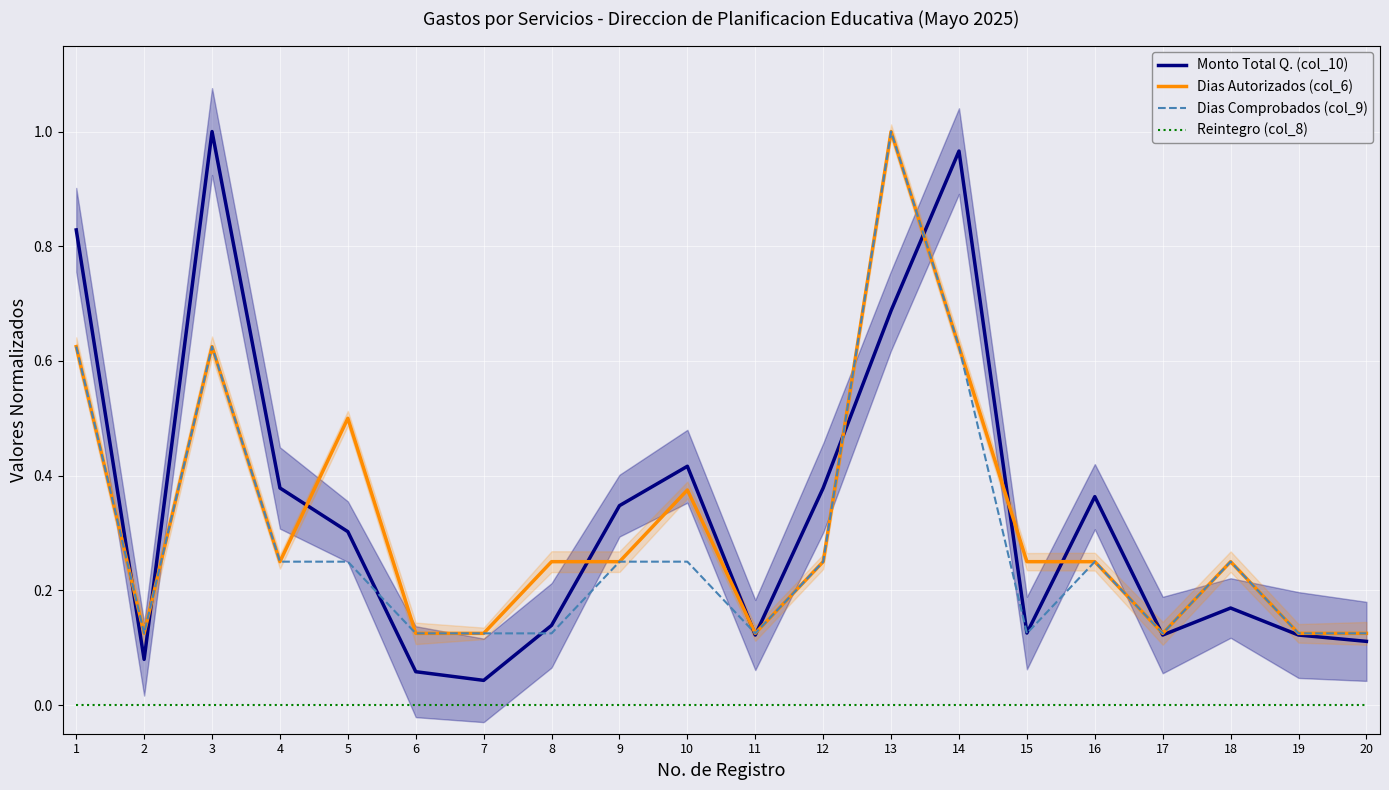

Reading right to left, transcribe all the data shown in this chart.

Monto Total Q. (col_10): 20=0.1	19=0.1	18=0.2	17=0.1	16=0.4	15=0.1	14=1.0	13=0.7	12=0.4	11=0.1	10=0.4	9=0.3	8=0.1	7=0.0	6=0.1	5=0.3	4=0.4	3=1.0	2=0.1	1=0.8
Dias Autorizados (col_6): 20=0.1	19=0.1	18=0.2	17=0.1	16=0.2	15=0.2	14=0.6	13=1.0	12=0.2	11=0.1	10=0.4	9=0.2	8=0.2	7=0.1	6=0.1	5=0.5	4=0.2	3=0.6	2=0.1	1=0.6
Dias Comprobados (col_9): 20=0.1	19=0.1	18=0.2	17=0.1	16=0.2	15=0.1	14=0.6	13=1.0	12=0.2	11=0.1	10=0.2	9=0.2	8=0.1	7=0.1	6=0.1	5=0.2	4=0.2	3=0.6	2=0.1	1=0.6
Reintegro (col_8): 20=0.0	19=0.0	18=0.0	17=0.0	16=0.0	15=0.0	14=0.0	13=0.0	12=0.0	11=0.0	10=0.0	9=0.0	8=0.0	7=0.0	6=0.0	5=0.0	4=0.0	3=0.0	2=0.0	1=0.0